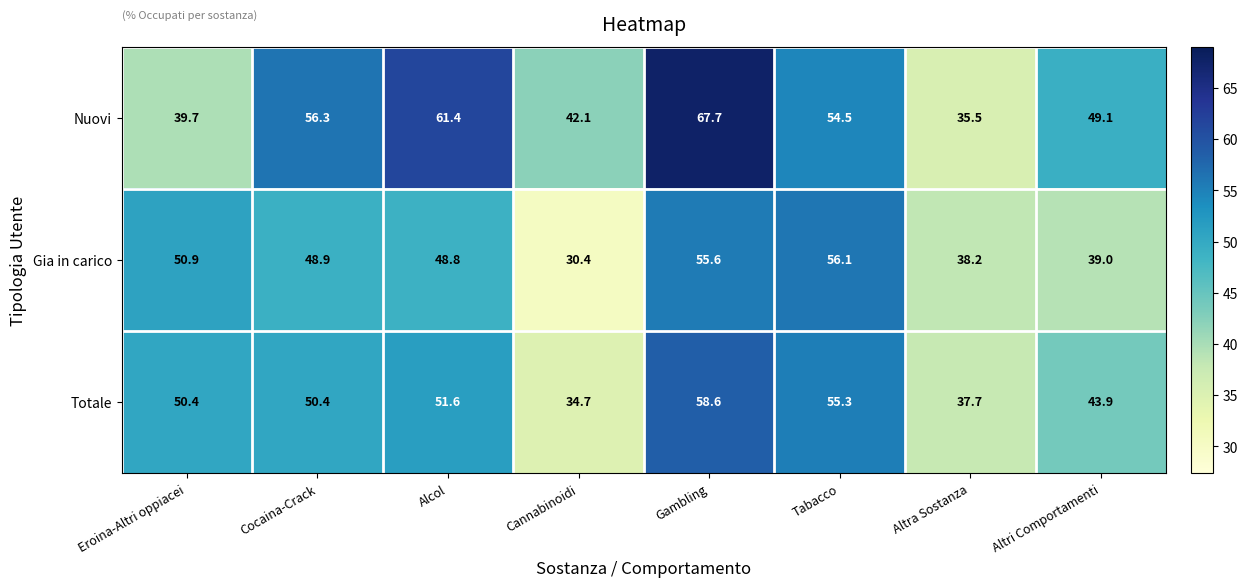

Where does the Gia in carico series first go above 48?

Eroina-Altri oppiacei